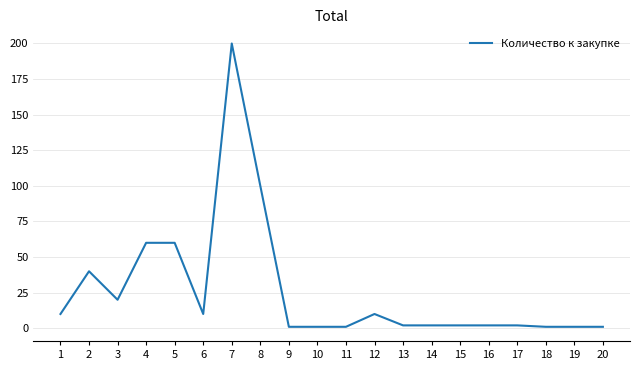

What is the change in value from 4 to 19?

-59